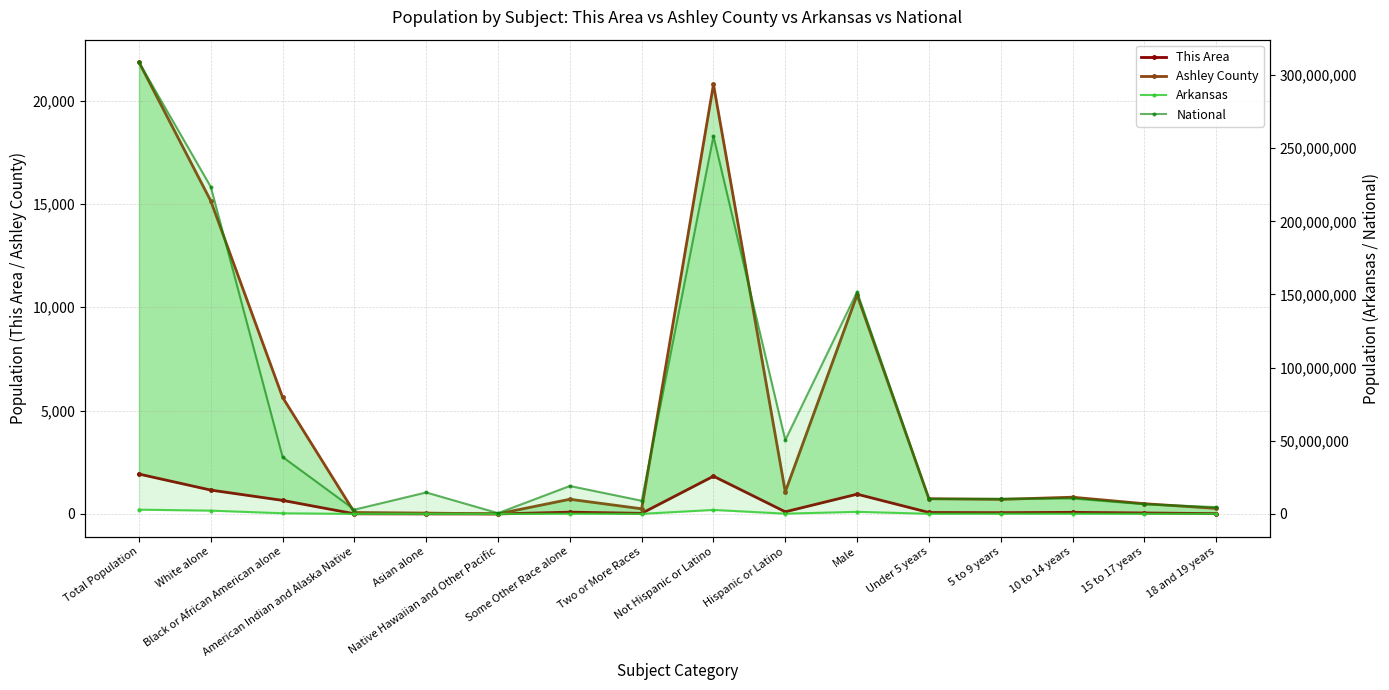

Count the number of categories in the chart.

16